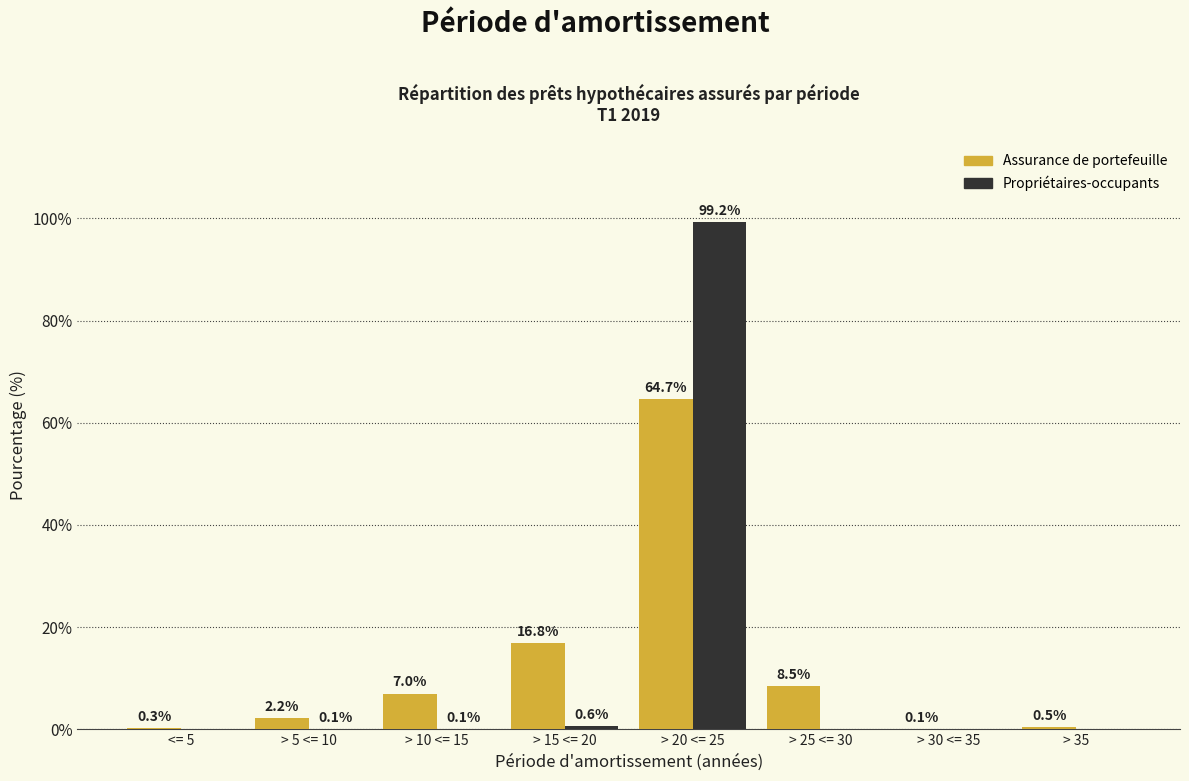

What is the maximum value for Assurance de portefeuille?

64.7